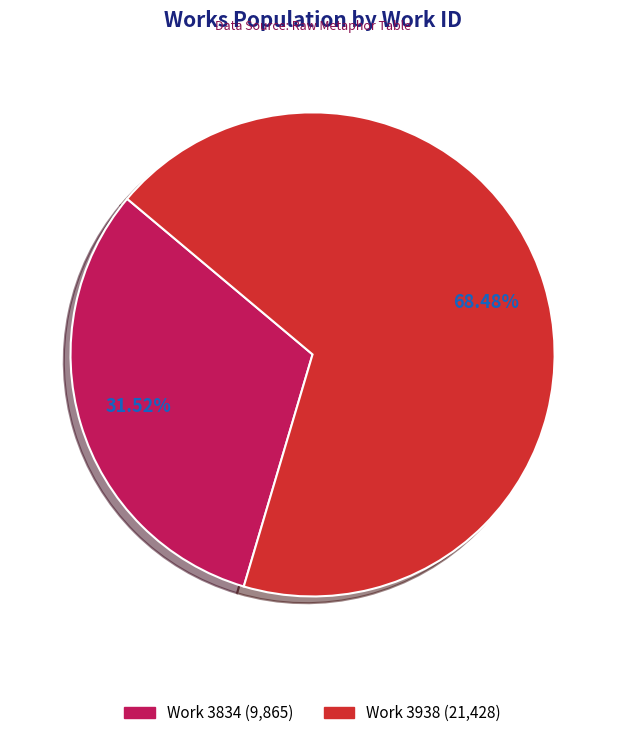

What is the ratio of the value at Work 3938 (21,428) to the value at Work 3834 (9,865)?

2.2